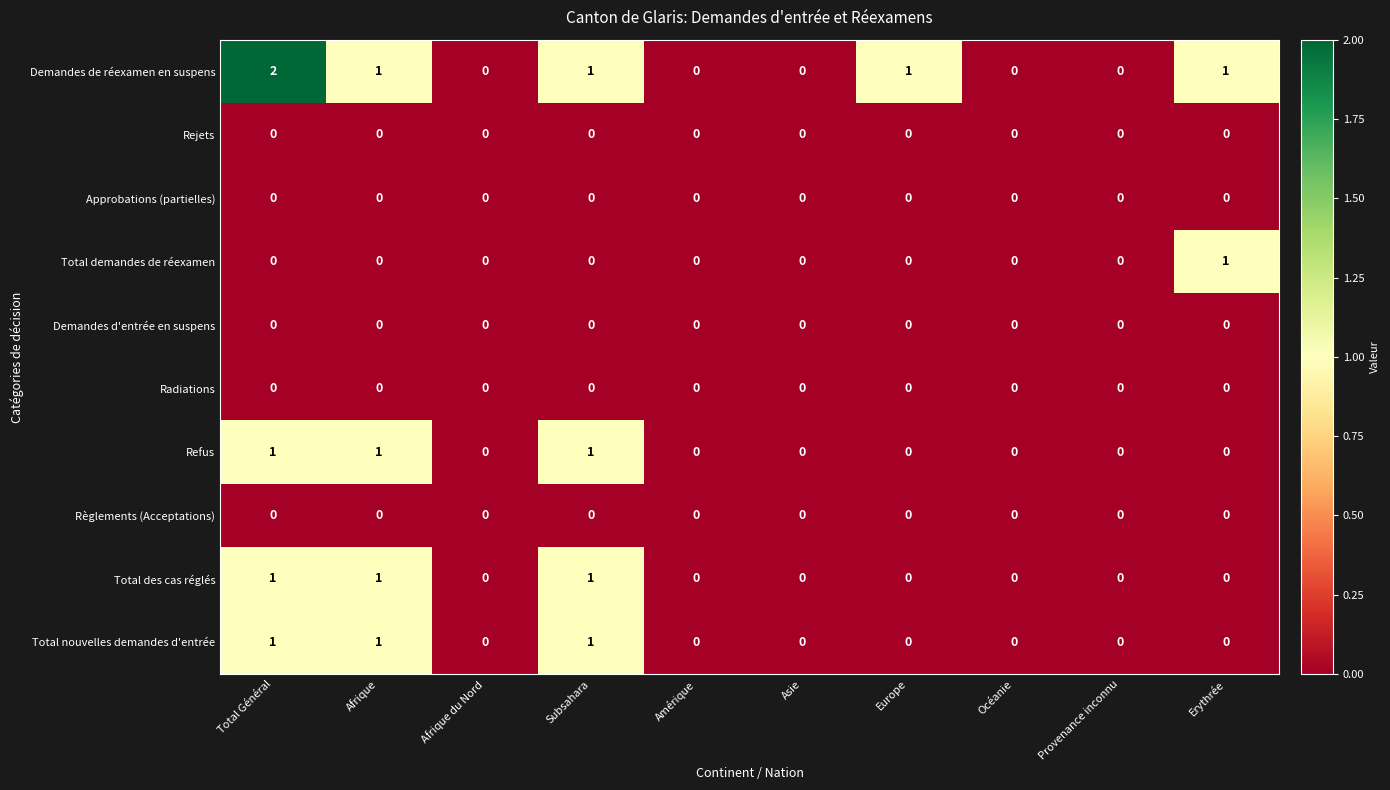

At which category is the sum across all series the highest?

Total Général